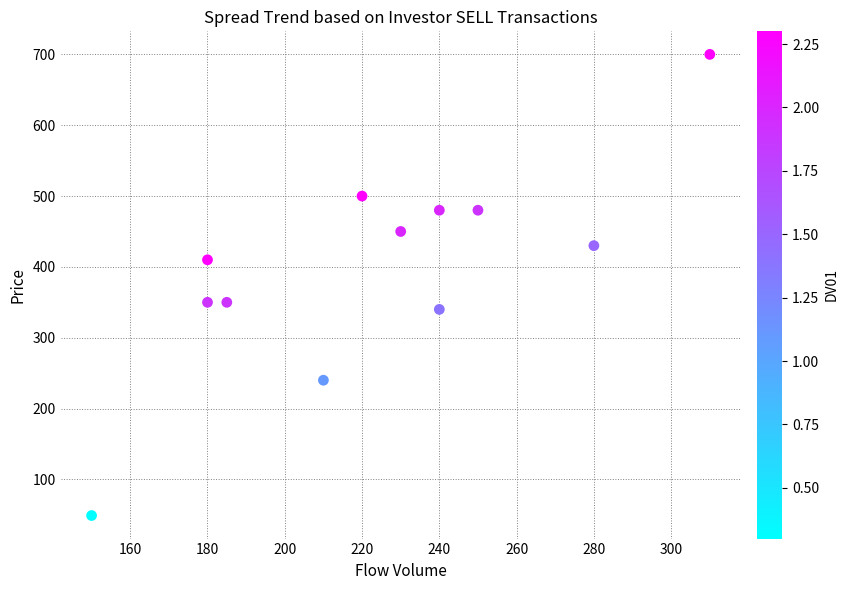

What is the average Y value?

398